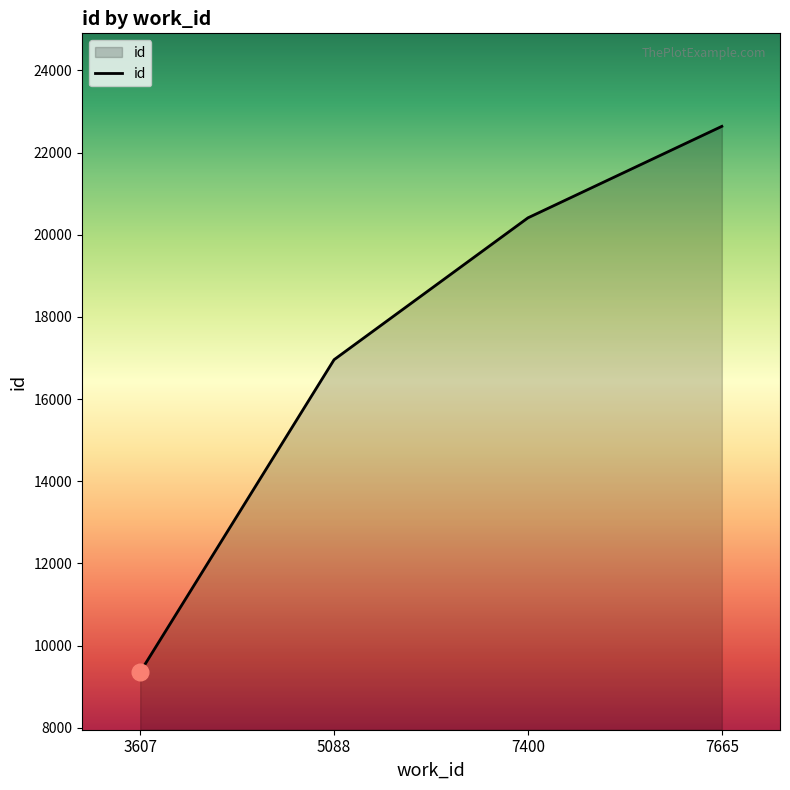

Between 7665 and 7400, which is larger?

7665